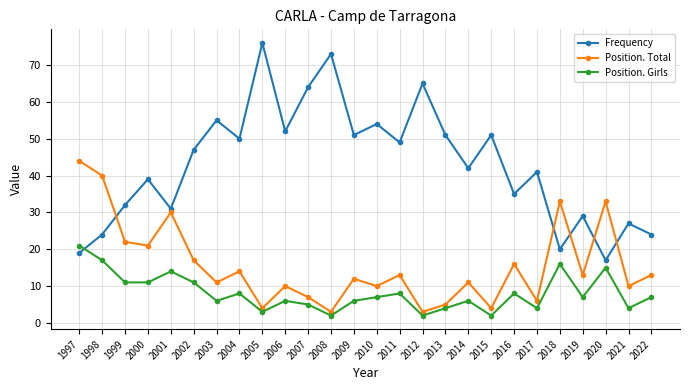

What is the sum of the Frequency values at 2019 and 2014?

71